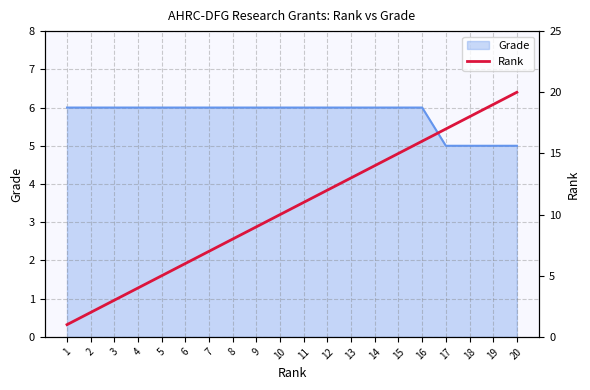

How many values are below 11?

10